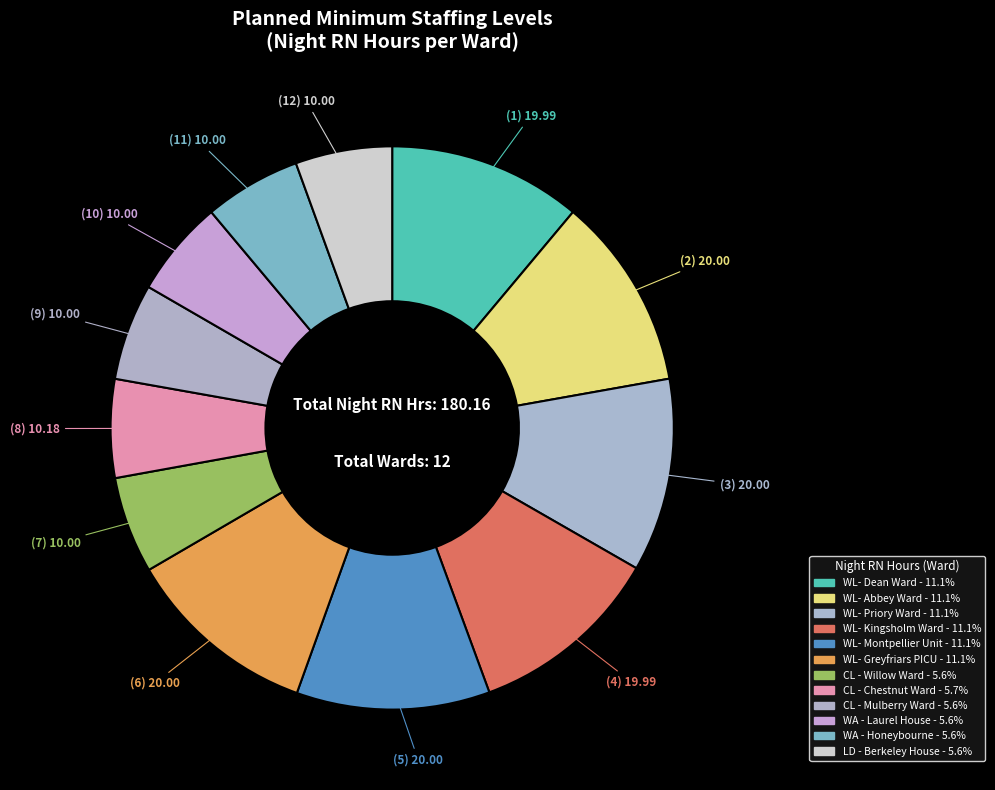

What percentage is the CL - Chestnut Ward slice, to the nearest percent?

6%